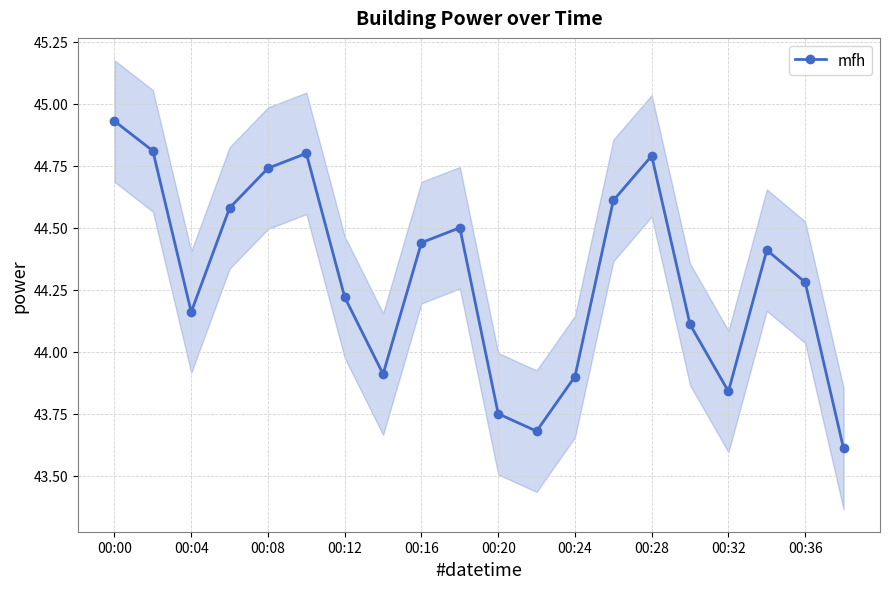

How many interior local valleys (lower than both neighbors) does the data have?

4